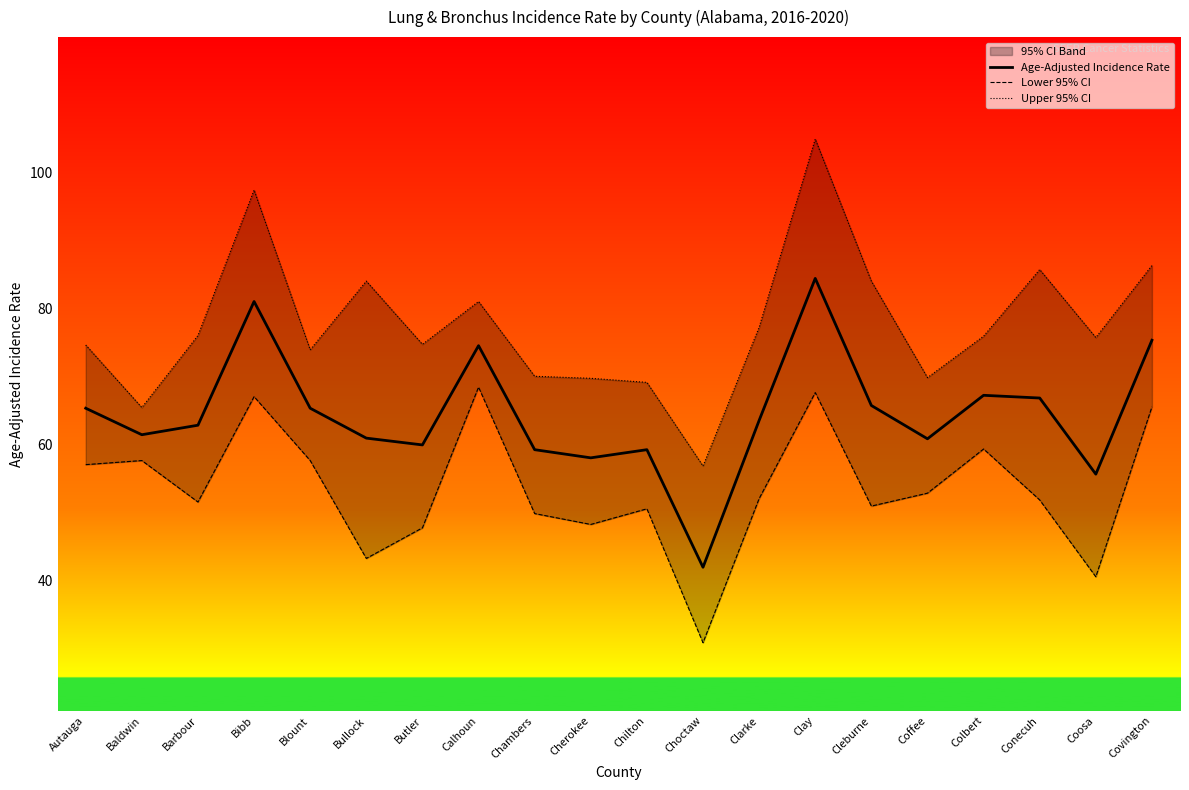

What is the label of the 12th point from the right?

Chambers